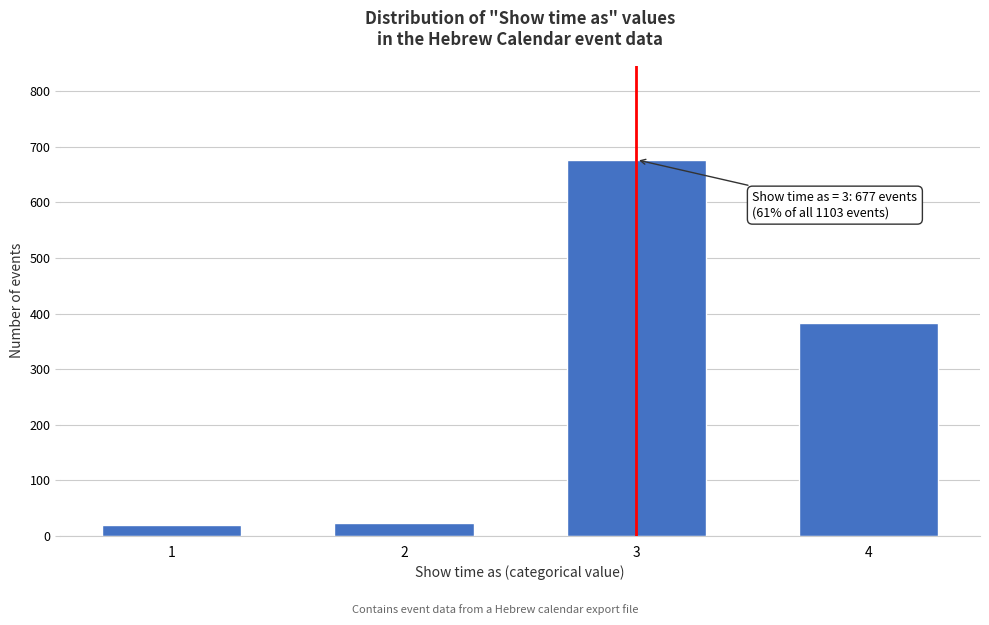

Reading right to left, list all the values displayed in this chart.

4=384	3=677	2=23	1=19